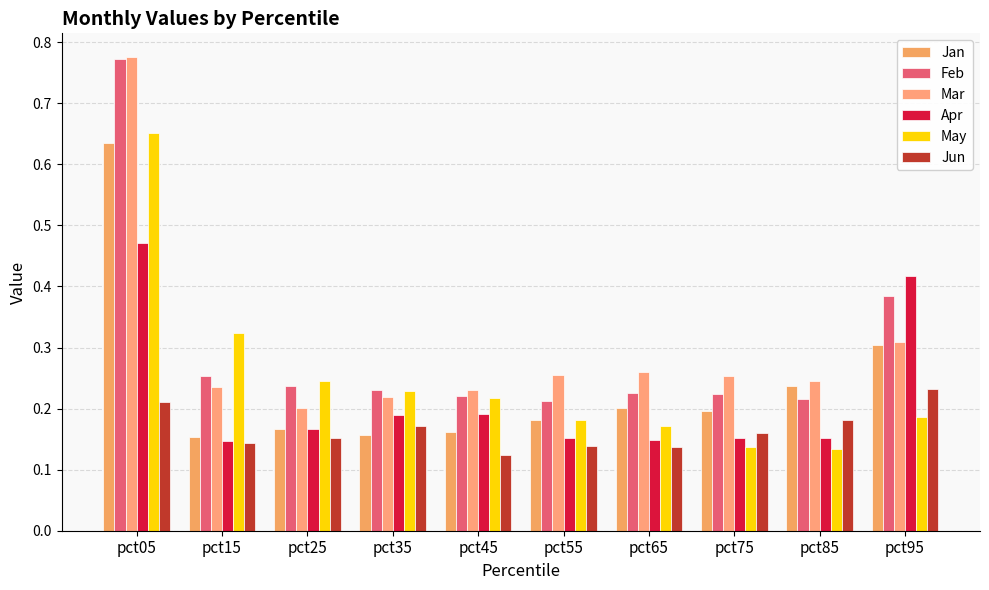

Count the number of categories in the chart.

10